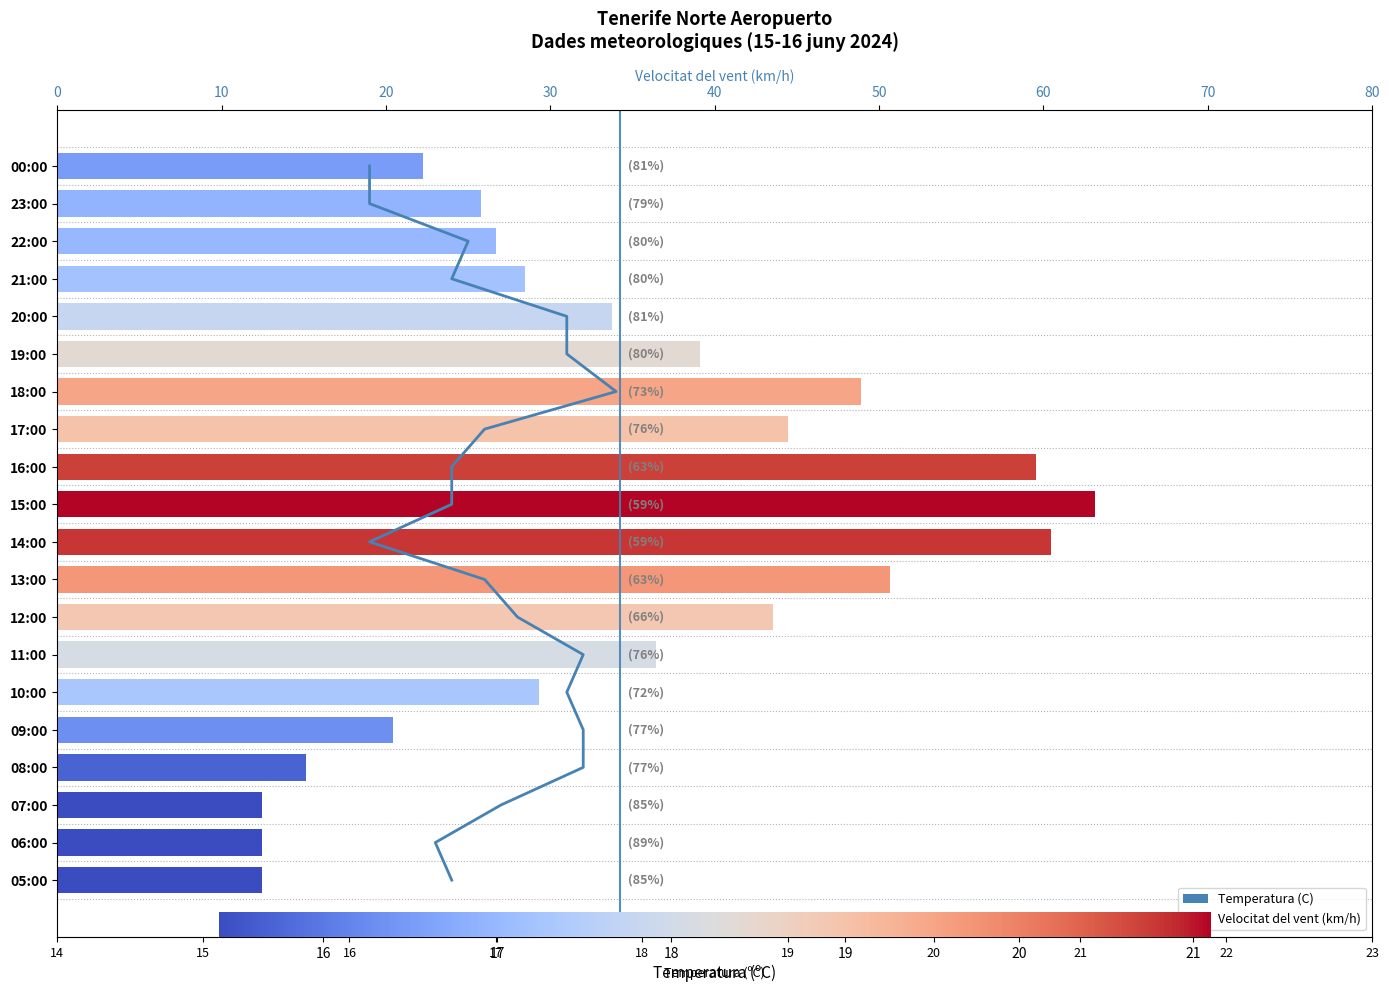

How many categories are shown in the chart?

20